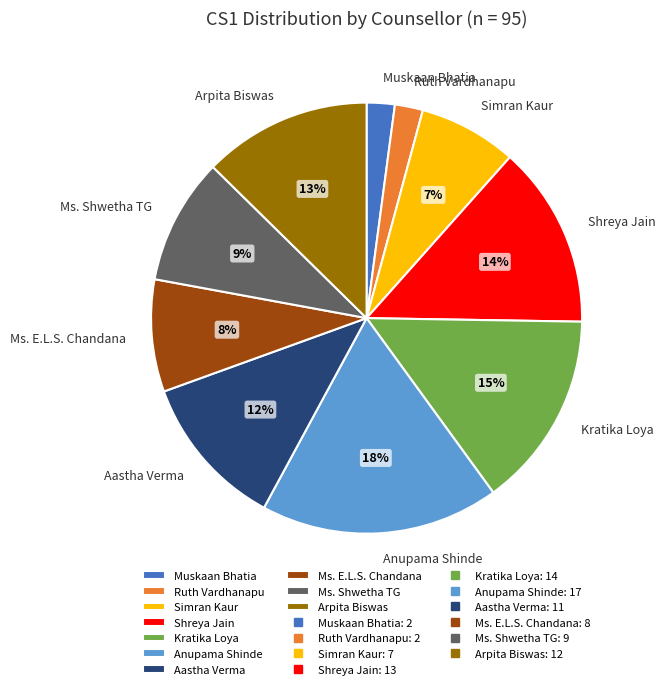

The Muskaan Bhatia slice represents 2% of the pie. True or false?

True